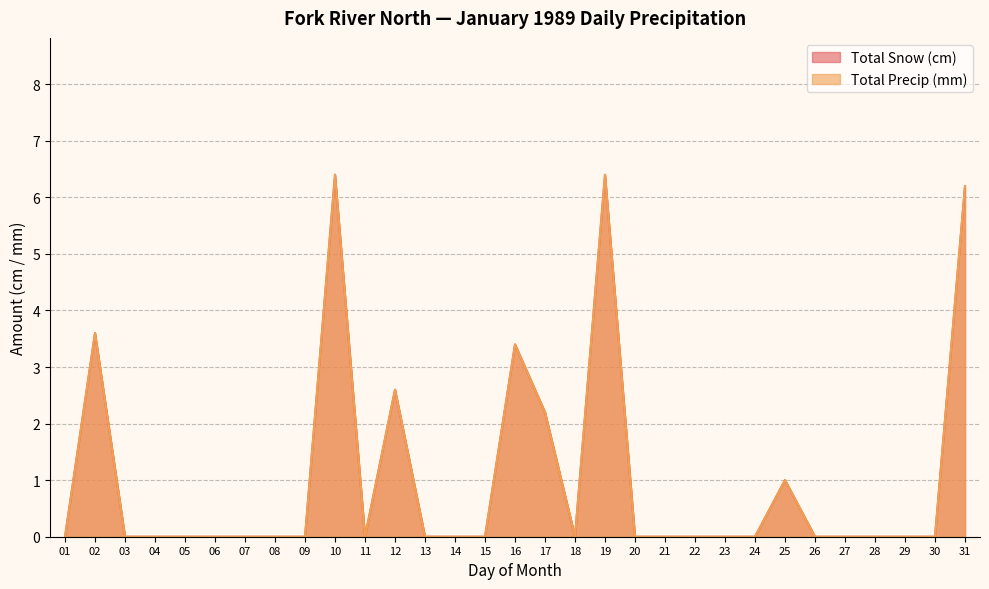

Read the Total Snow (cm) value at 12.

2.6